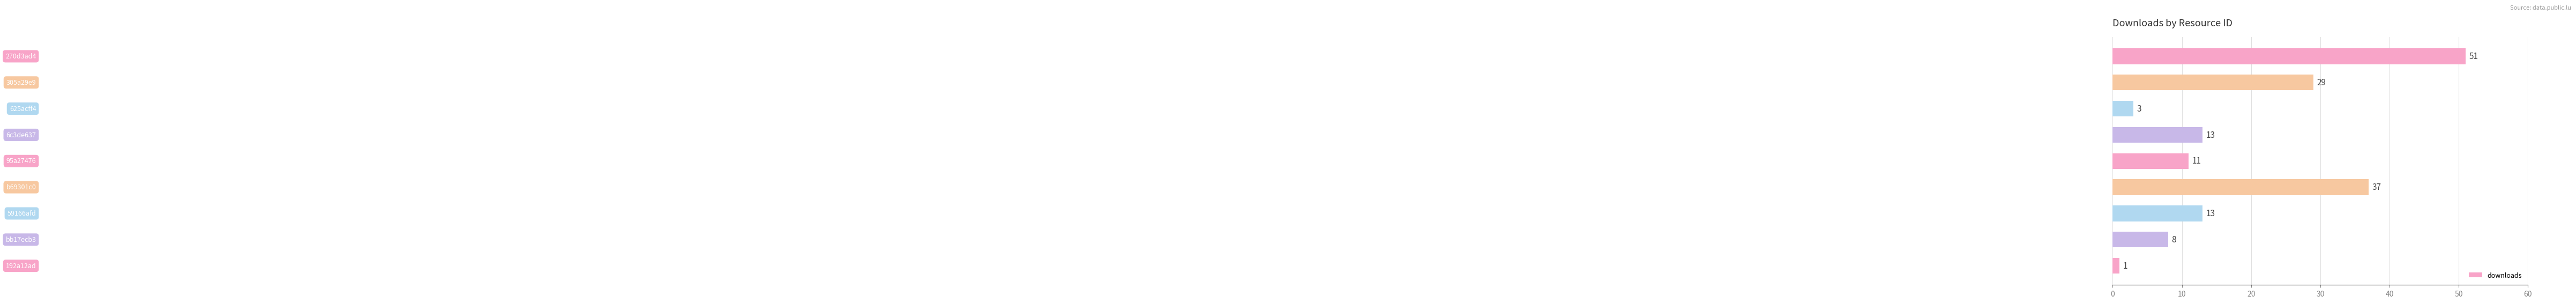

What is the maximum value shown in the chart?

51